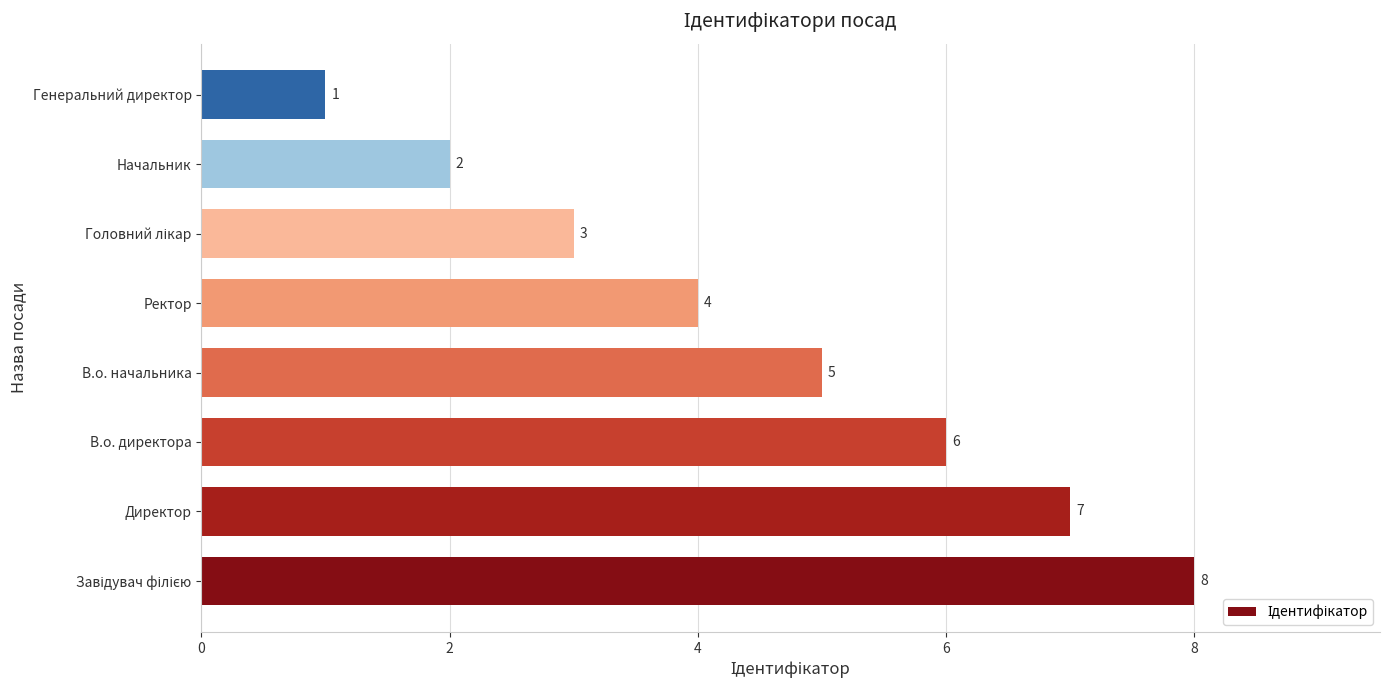

At which label is the value closest to 4?

Ректор